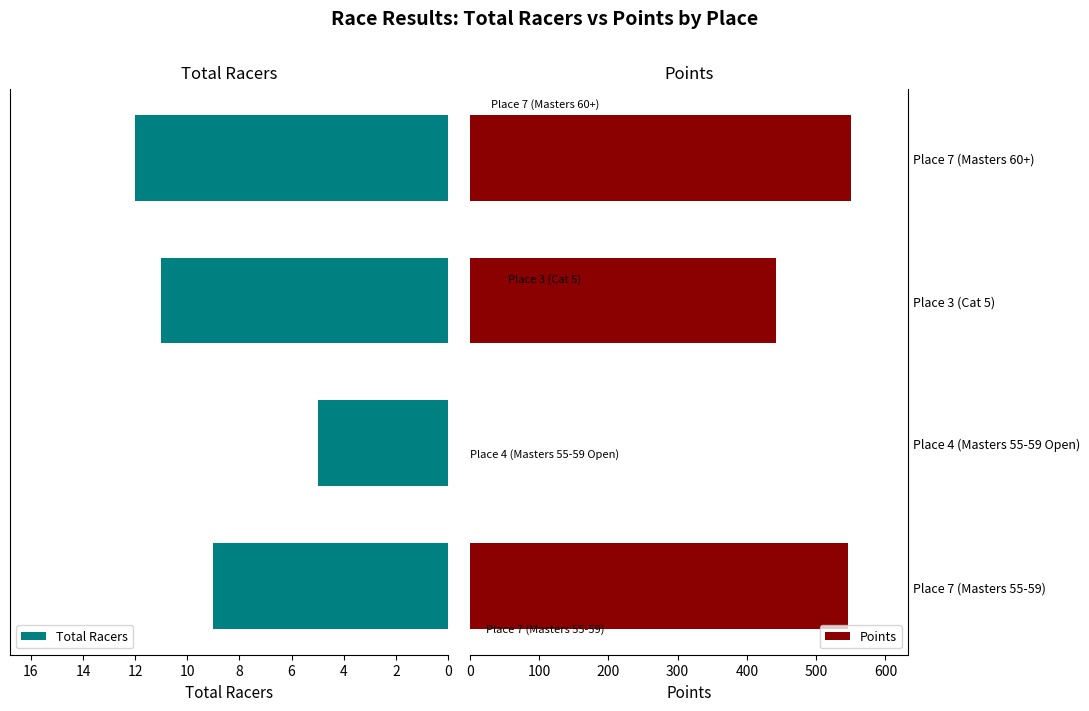

What is the sum of the Points values at Place 7 (Masters 60+) and Place 3 (Cat 5)?

992.4